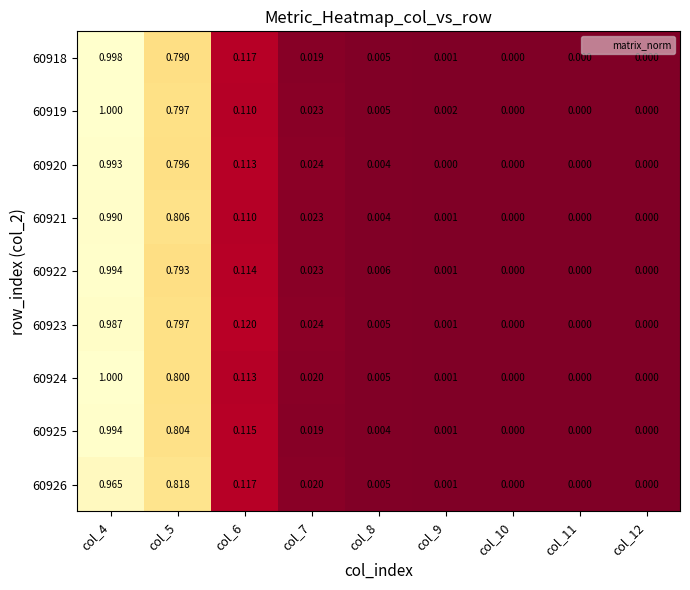

Rank the series at col_9 from lowest to highest value.

60920, 60926, 60923, 60918, 60922, 60925, 60924, 60921, 60919